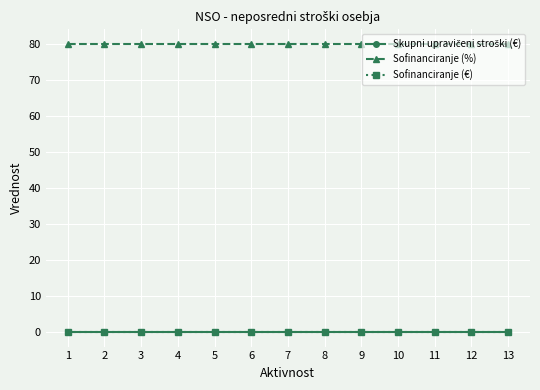

Rank the categories by Sofinanciranje (€) value from lowest to highest.

1, 2, 3, 4, 5, 6, 7, 8, 9, 10, 11, 12, 13